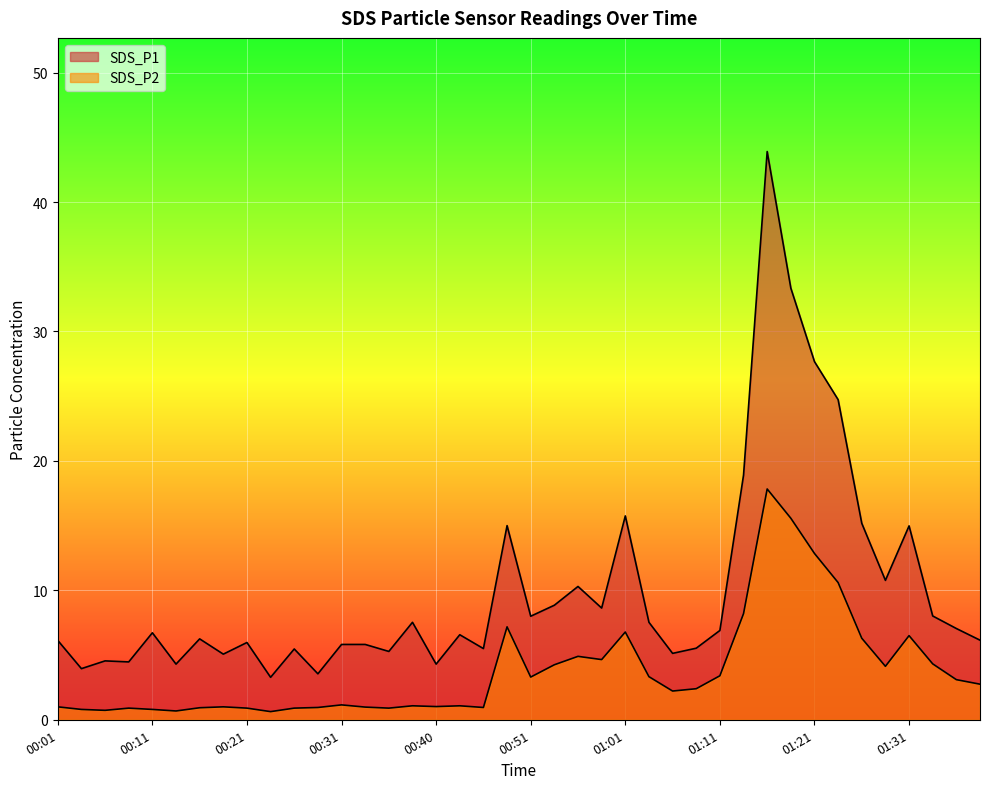

Rank the series by their average value, from highest to lowest.

SDS_P1, SDS_P2